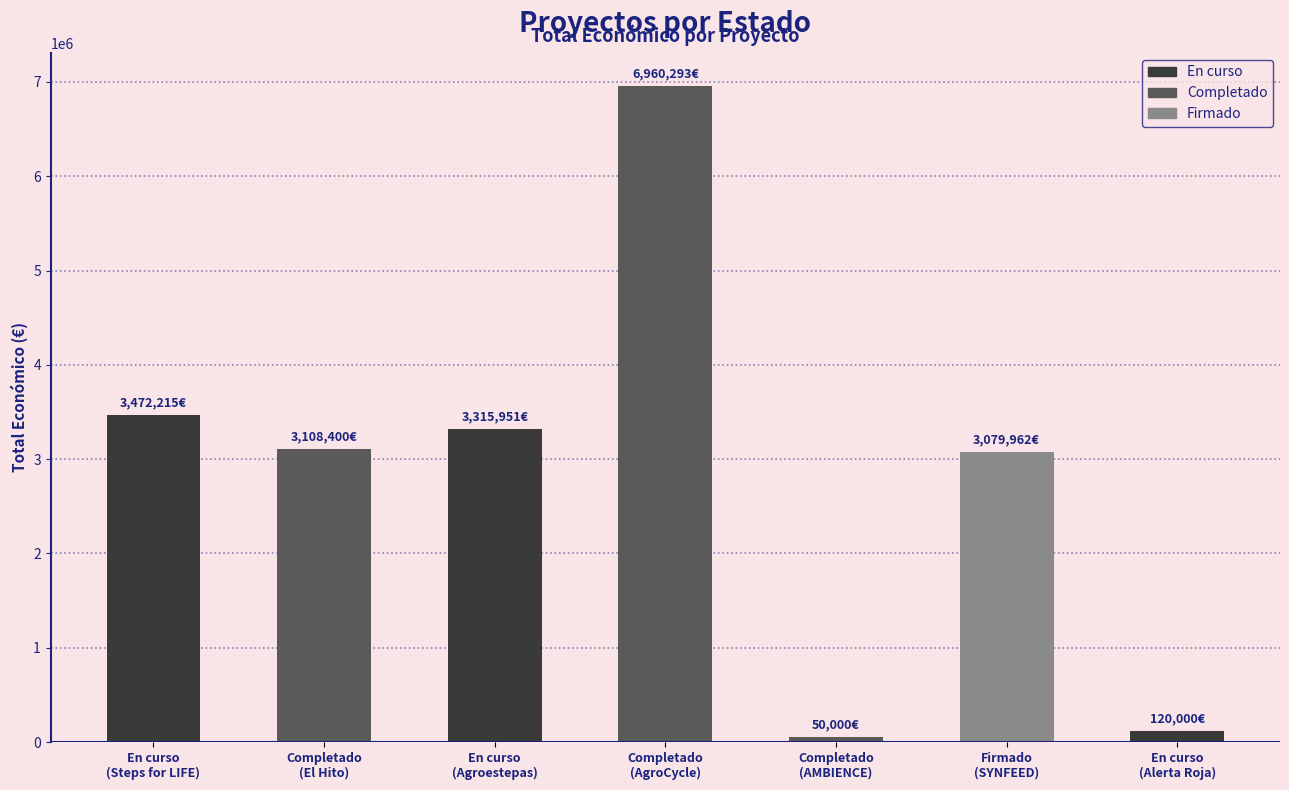

What is the ratio of the value at Firmado
(SYNFEED) to the value at Completado
(AgroCycle)?

0.4